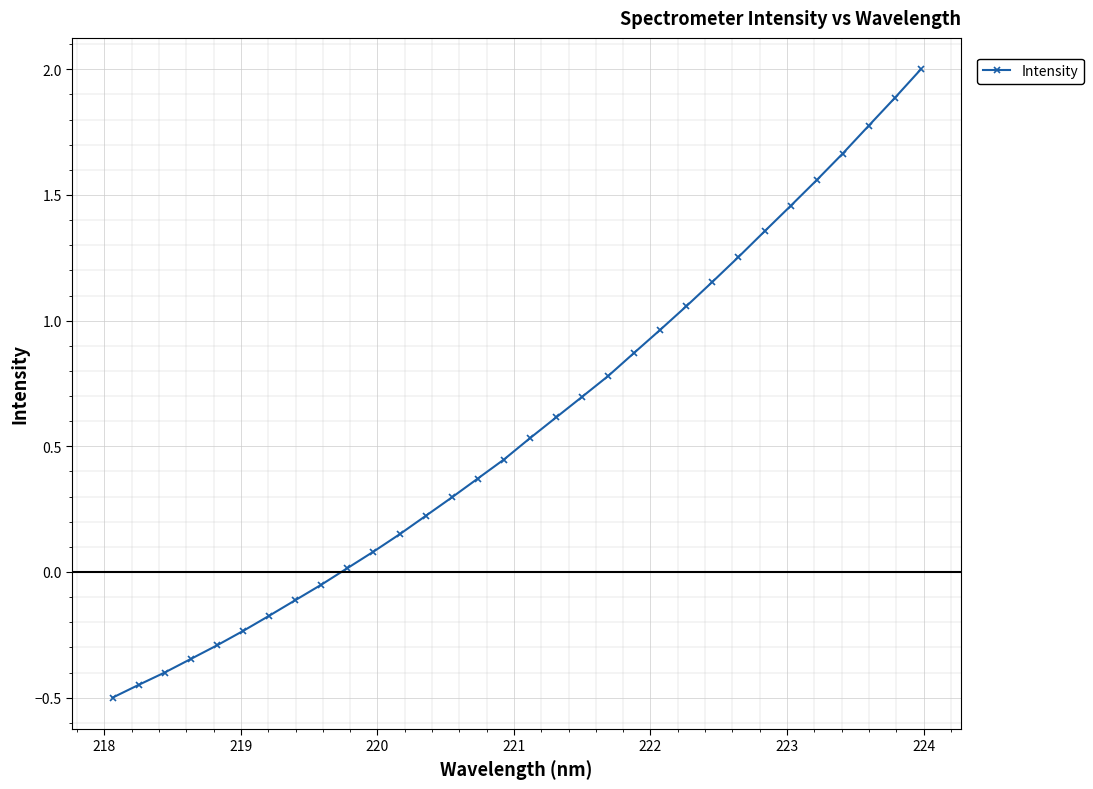

What is the maximum value shown in the chart?

2.0